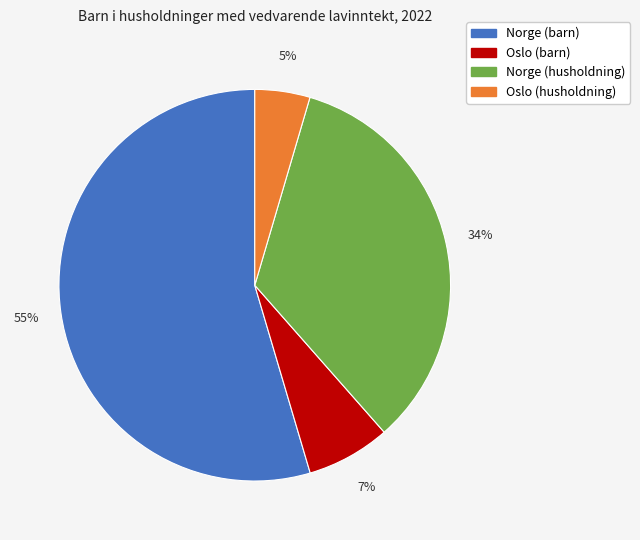

Is the sum of Norge (husholdning) and Oslo (husholdning) greater than half?

No